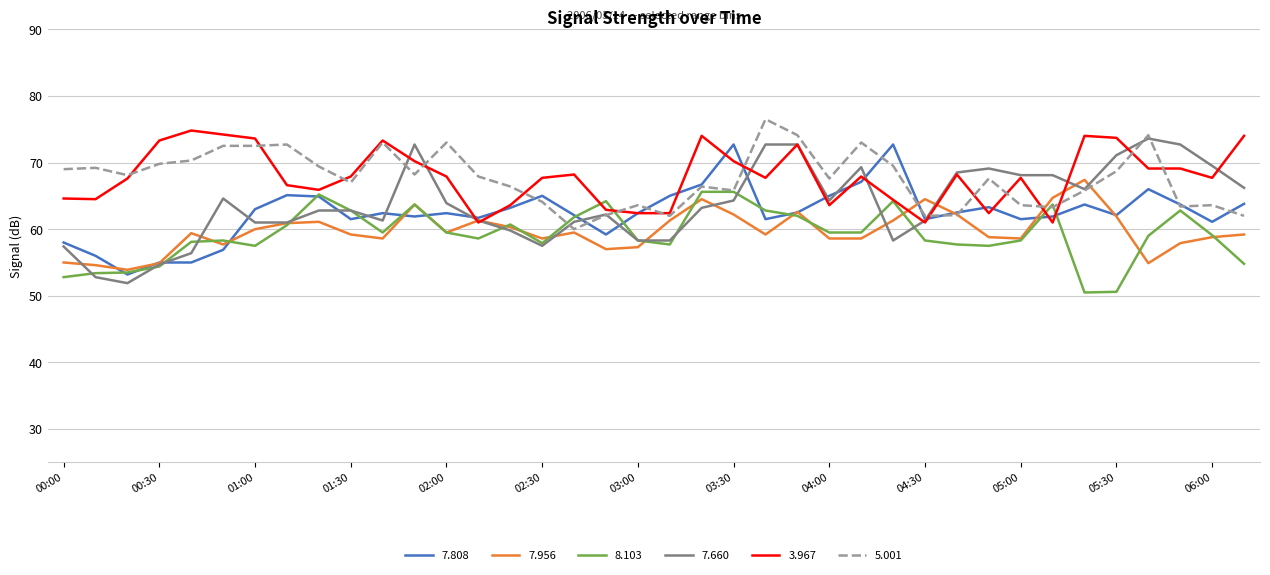

What is the maximum value shown in the chart?

76.5